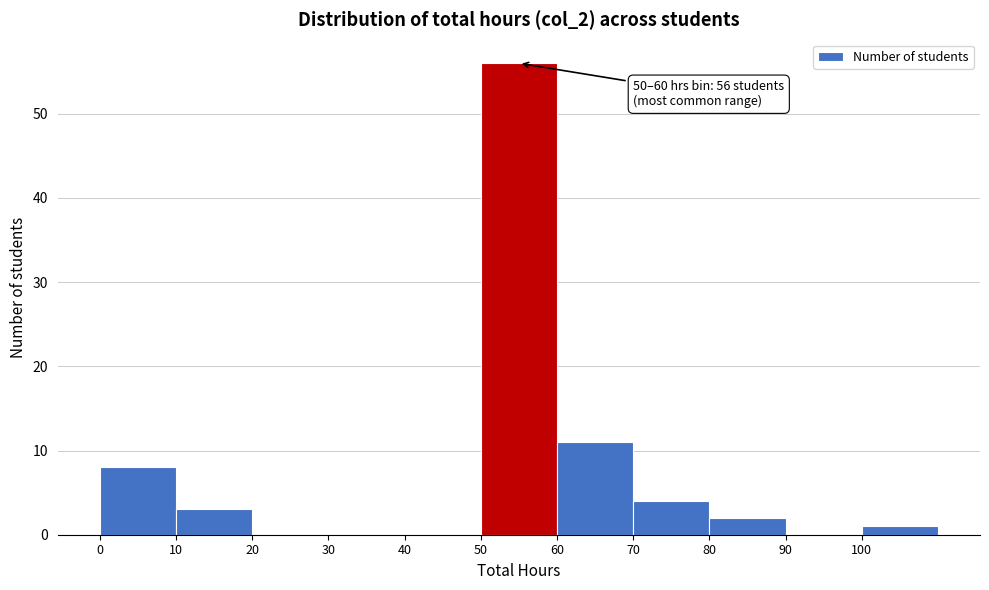

Over which range of the x-axis is the bar tallest?

50 to 60